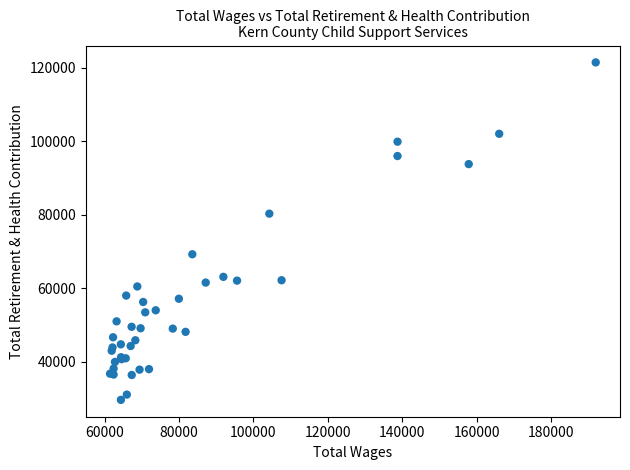

What Y value in the scatter plot is closest to 75569?

80319